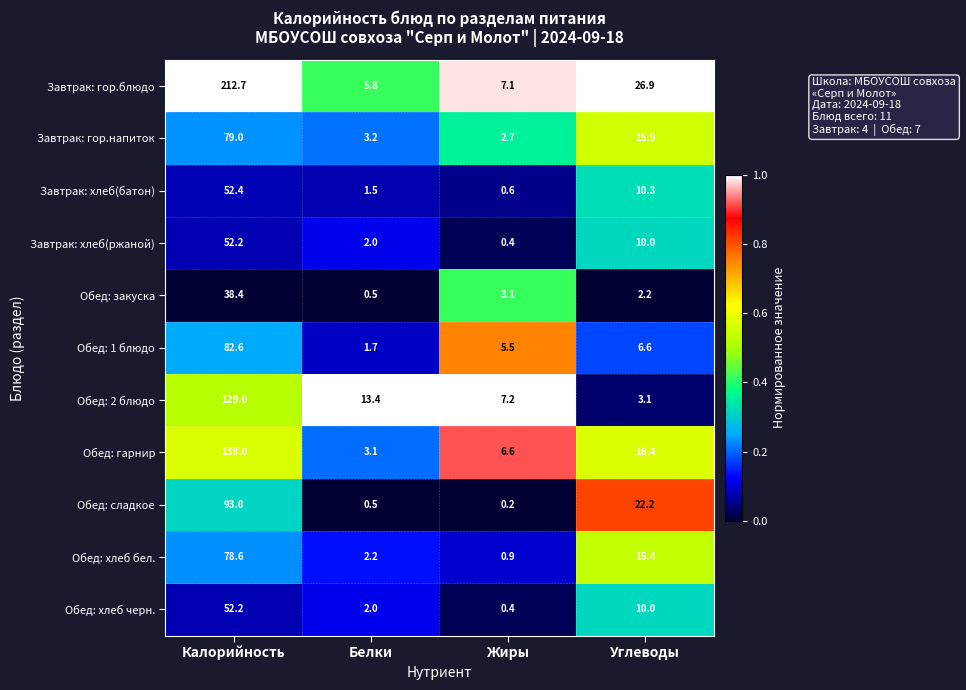

What is the difference between the Обед: хлеб бел. values at Жиры and Углеводы?

14.5